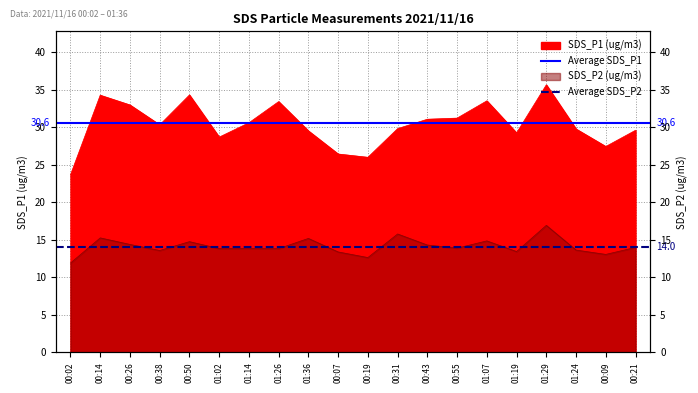

What is the value of the Average SDS_P1 point at the 2nd from the left?

30.6